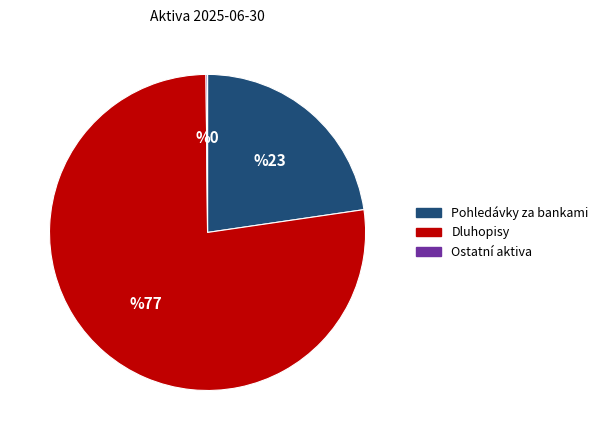

Which slice is the largest?

Dluhopisy